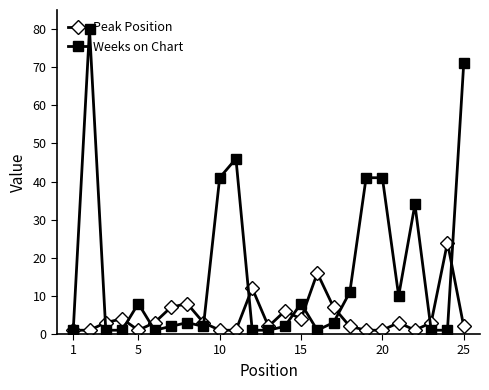

List the series in order of their peak value, highest first.

Weeks on Chart, Peak Position